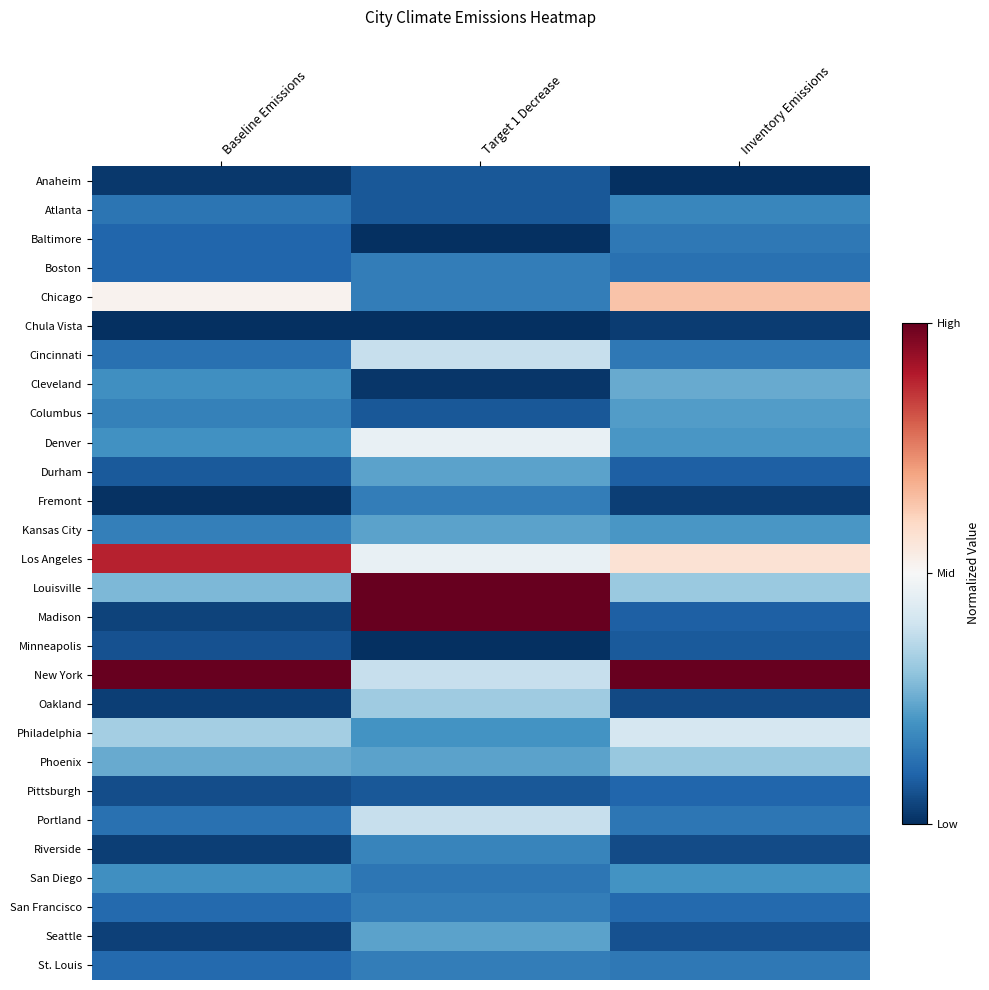

What is the difference between the highest and lowest values at Baseline Emissions?

1.0